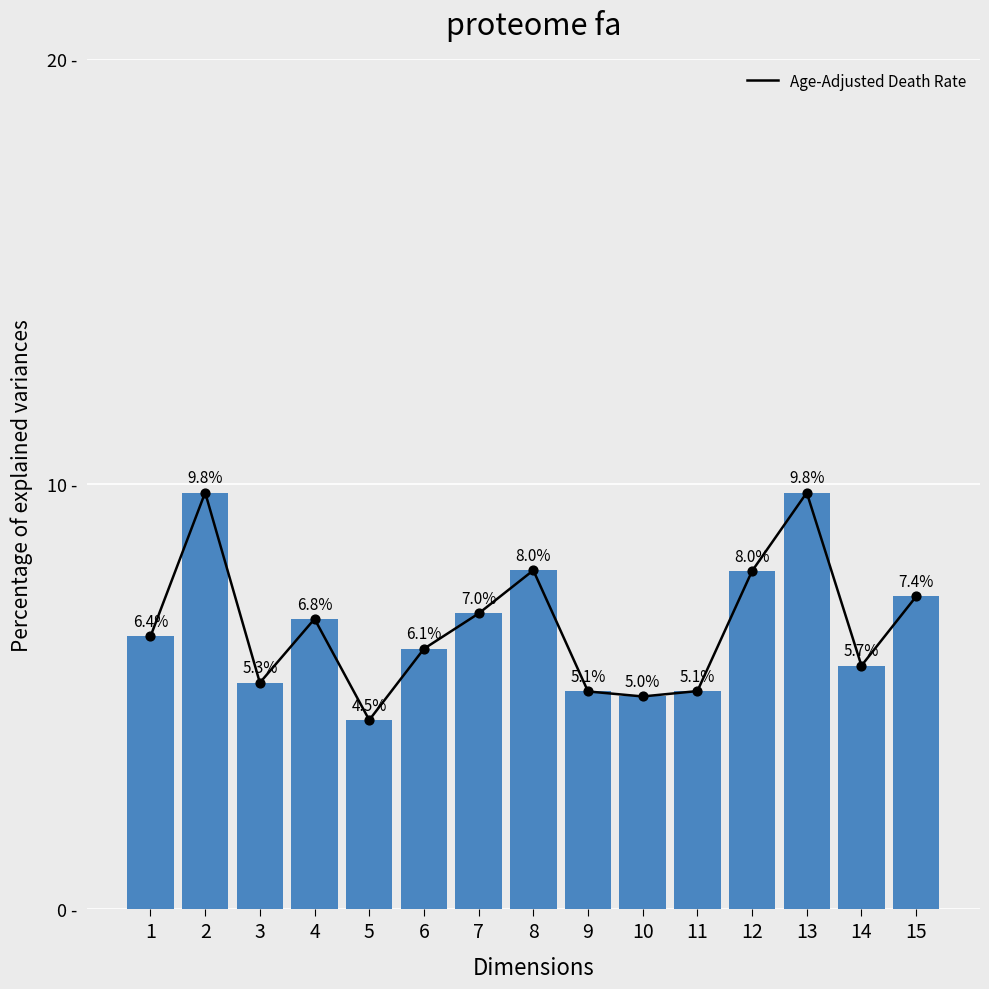

What is the ratio of the value at 15 to the value at 6?

1.2